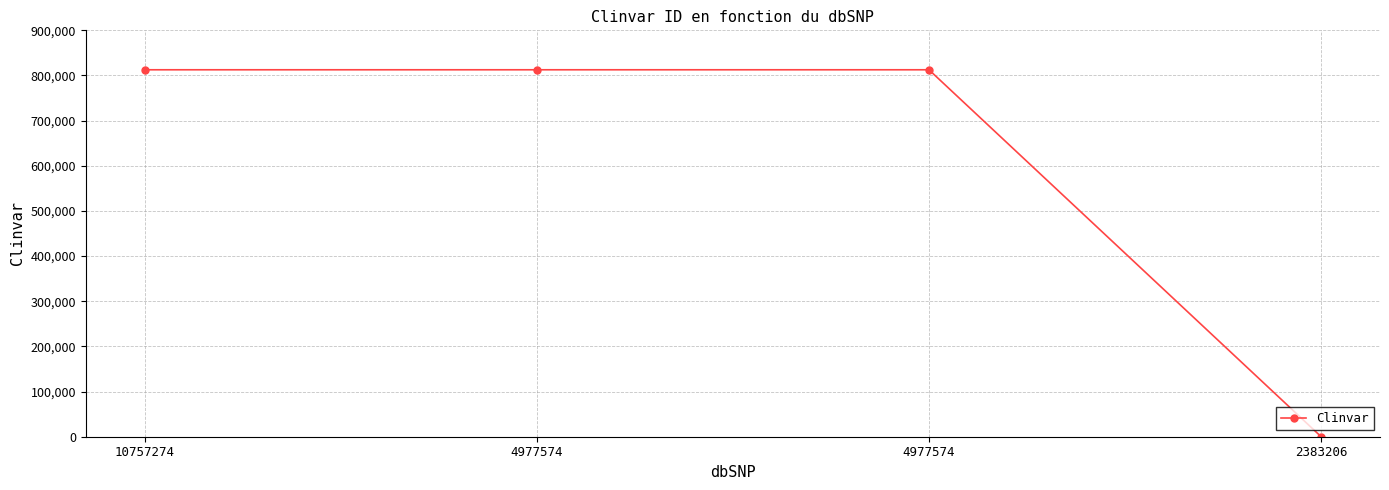

What is the average value?

609482